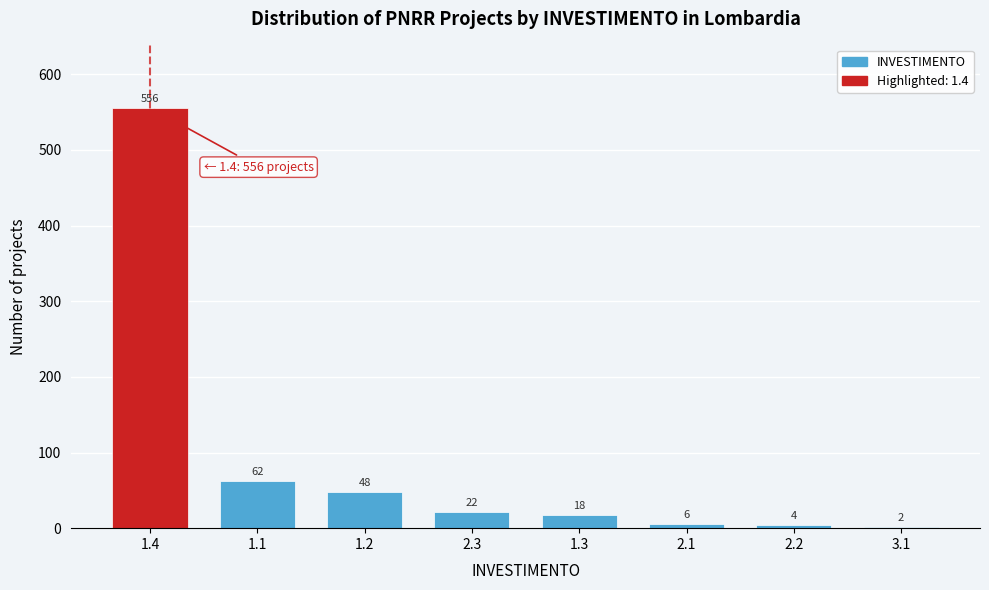

Reading right to left, list all the values displayed in this chart.

3.1=2	2.2=4	2.1=6	1.3=18	2.3=22	1.2=48	1.1=62	1.4=556